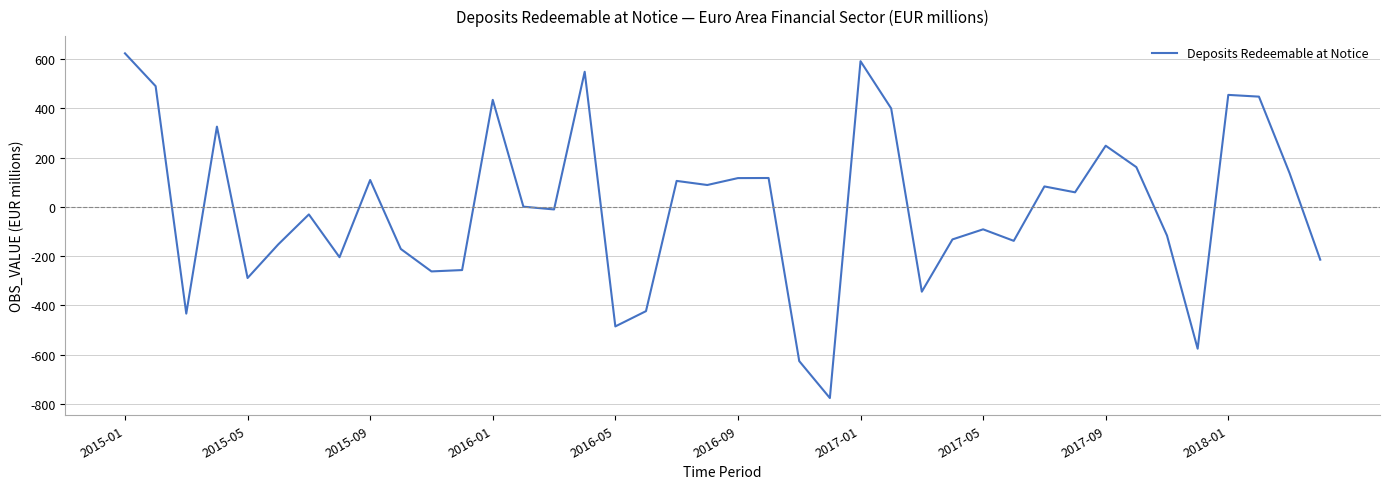

What is the difference between the maximum and minimum values?

1400.4